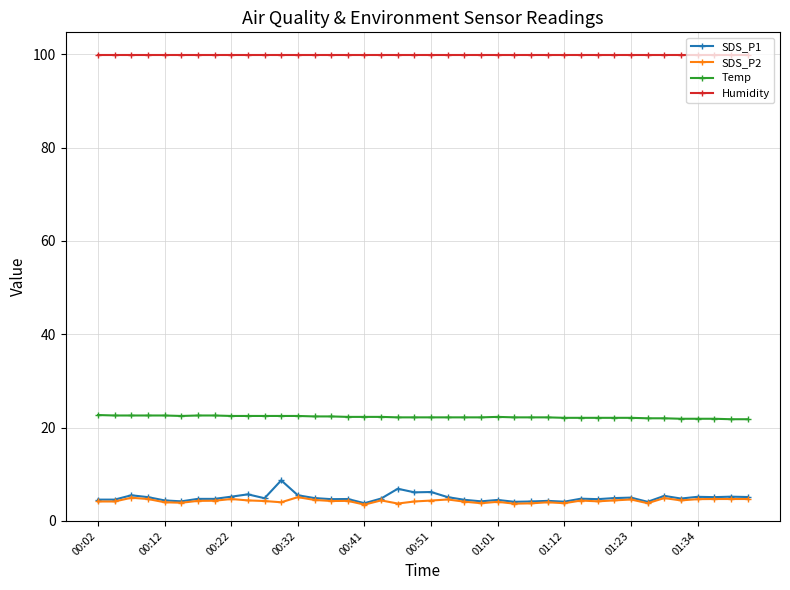

What is the maximum value shown in the chart?

99.9